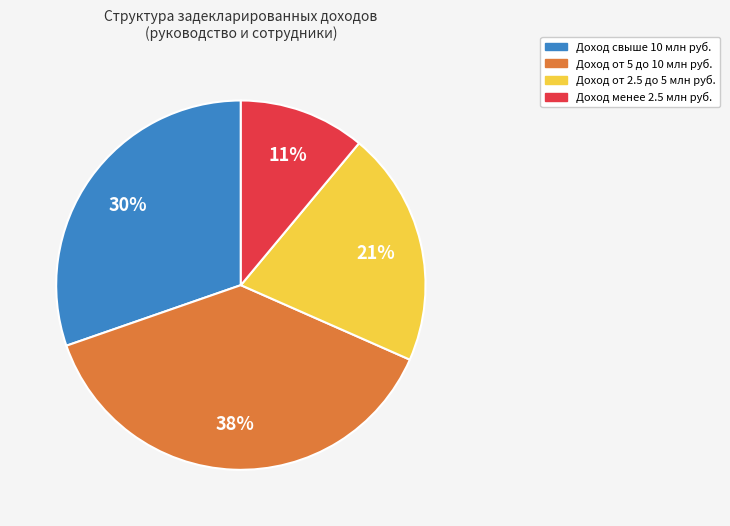

Does any single category account for the majority?

No